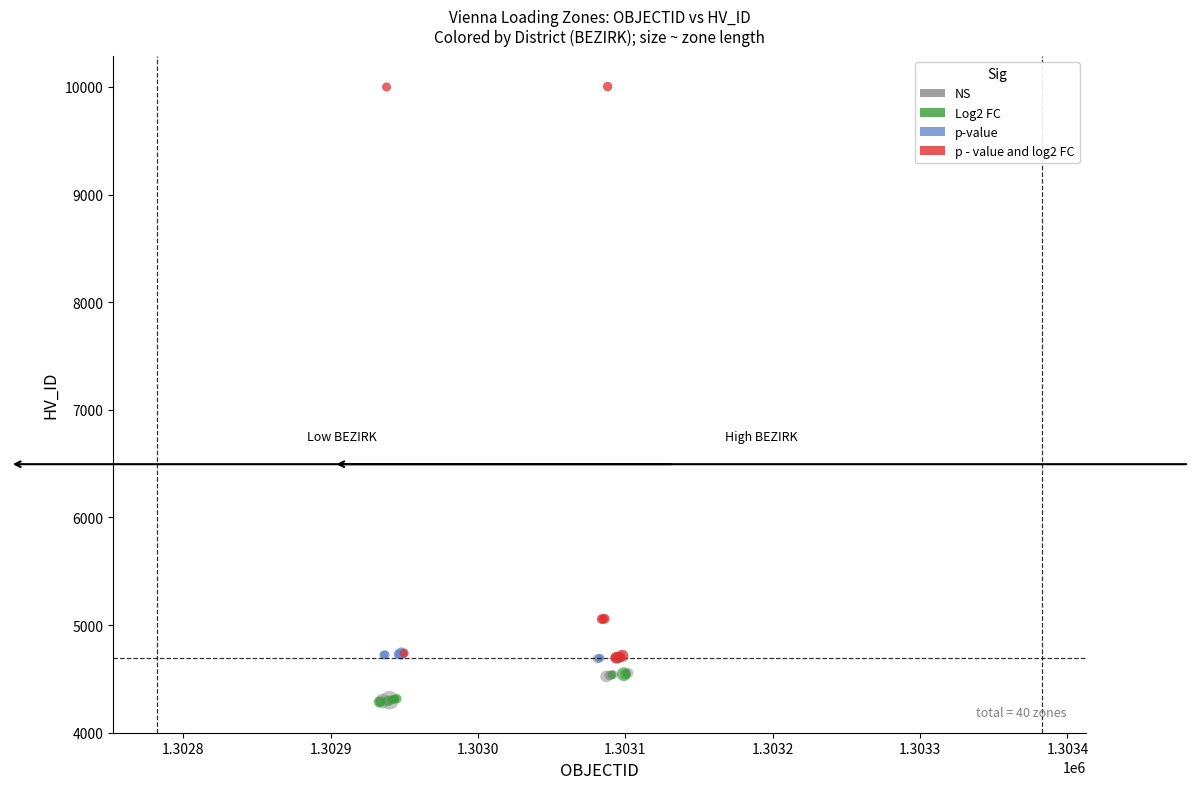

Which series reaches the maximum Y coordinate?

p - value and log2 FC